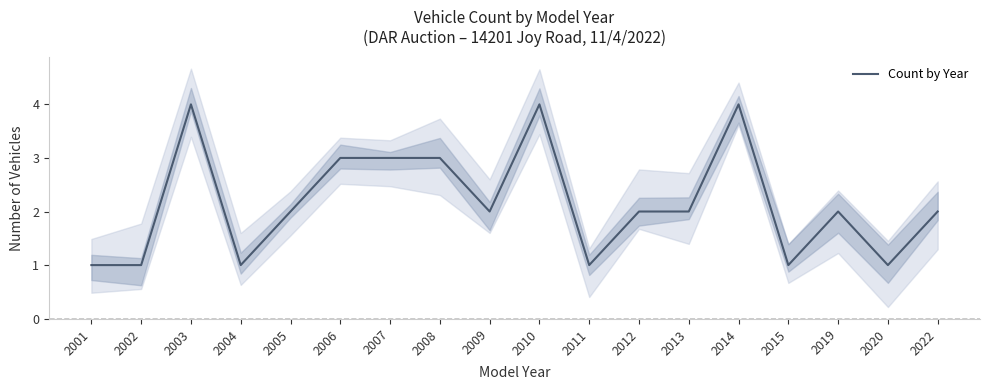

Which category has the lowest value across all series?

2001